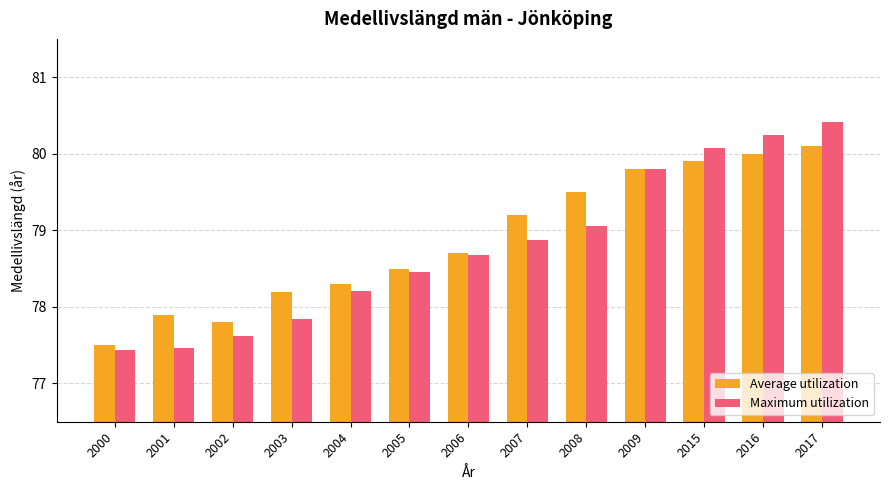

Reading left to right, what are all the values shown in this chart?

Average utilization: 77.5	77.9	77.8	78.2	78.3	78.5	78.7	79.2	79.5	79.8	79.9	80.0	80.1
Maximum utilization: 77.4	77.5	77.6	77.8	78.2	78.5	78.7	78.9	79.1	79.8	80.1	80.2	80.4